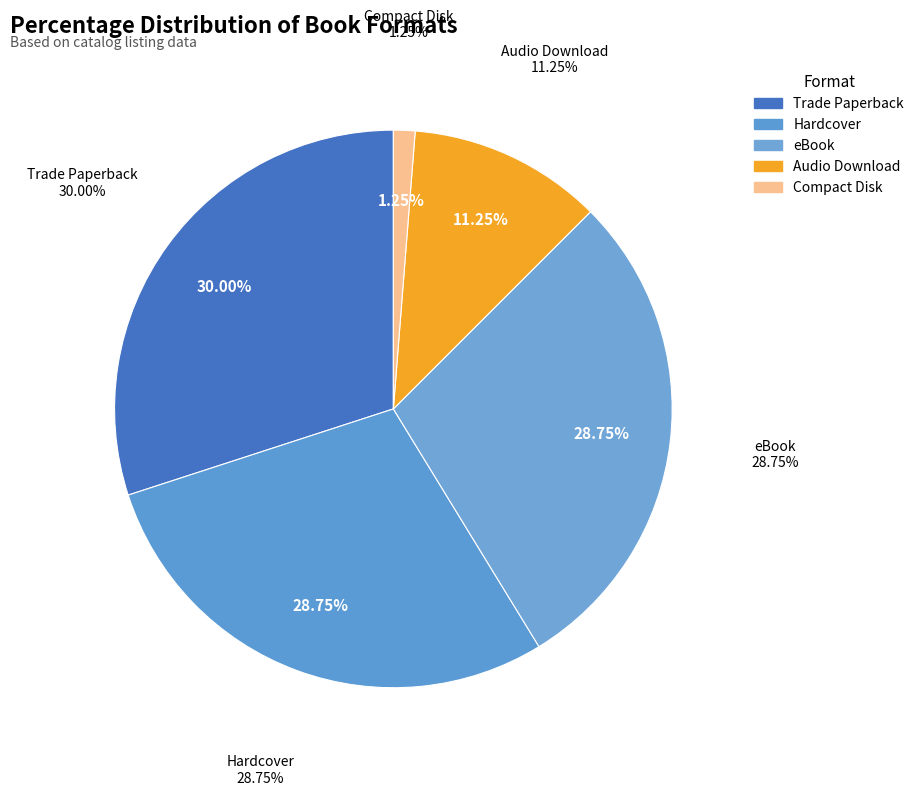

Count the number of slices in the pie.

7